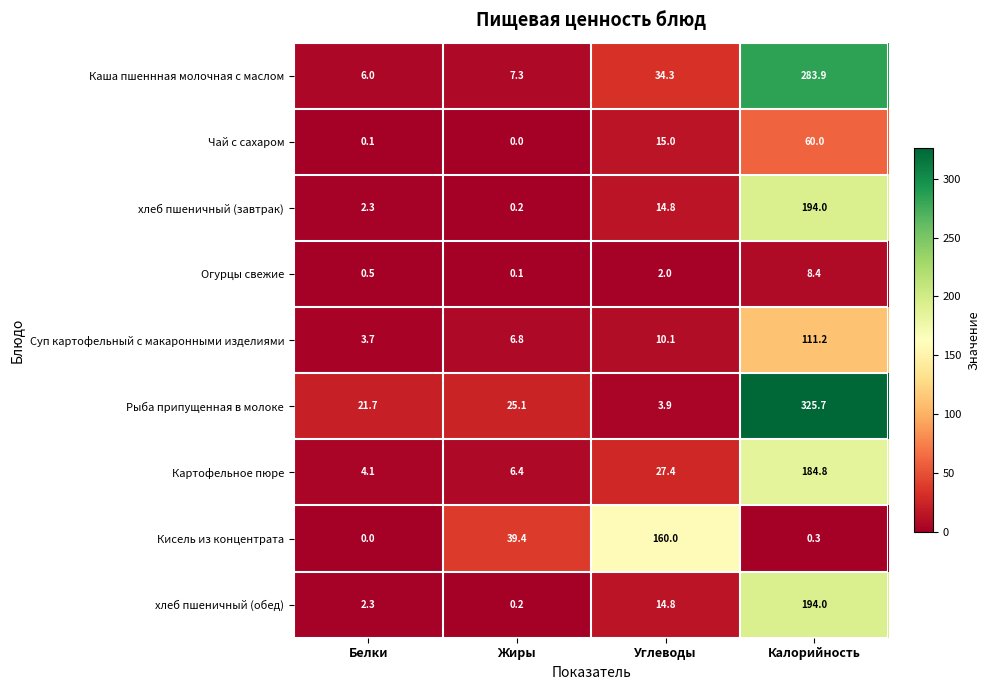

The value of Каша пшеннная молочная с маслом at Углеводы is 34.3. True or false?

True